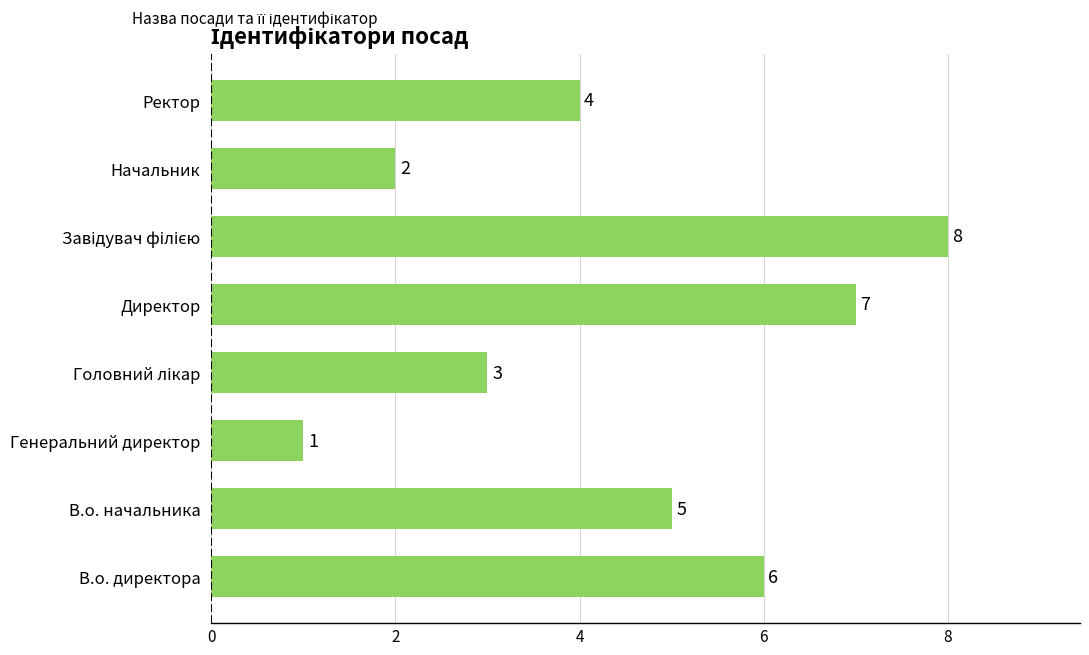

What is the sum of all values?

36